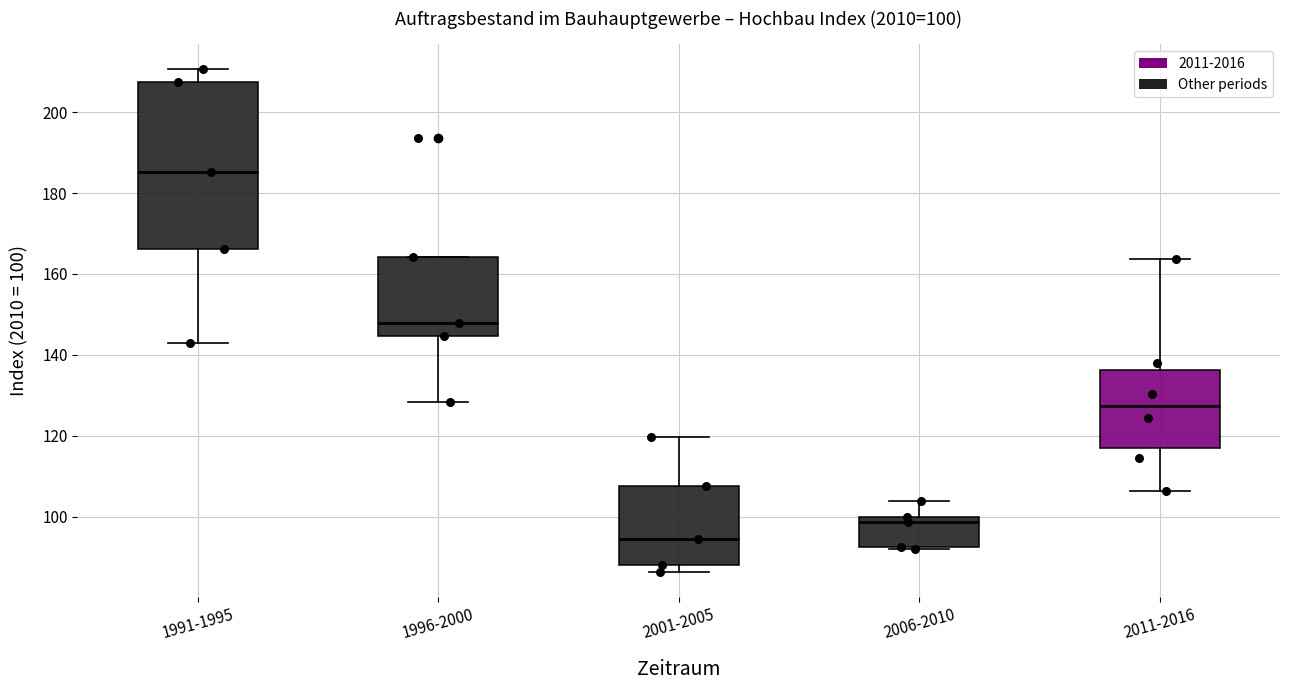

Which box is the tallest, from its lower edge to its upper edge?

1991-1995